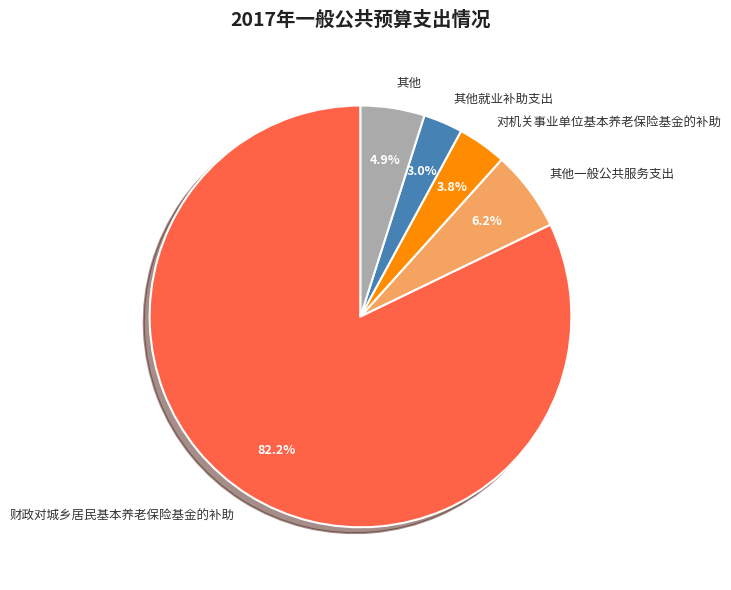

Does 其他一般公共服务支出 account for over 50% of the chart?

No